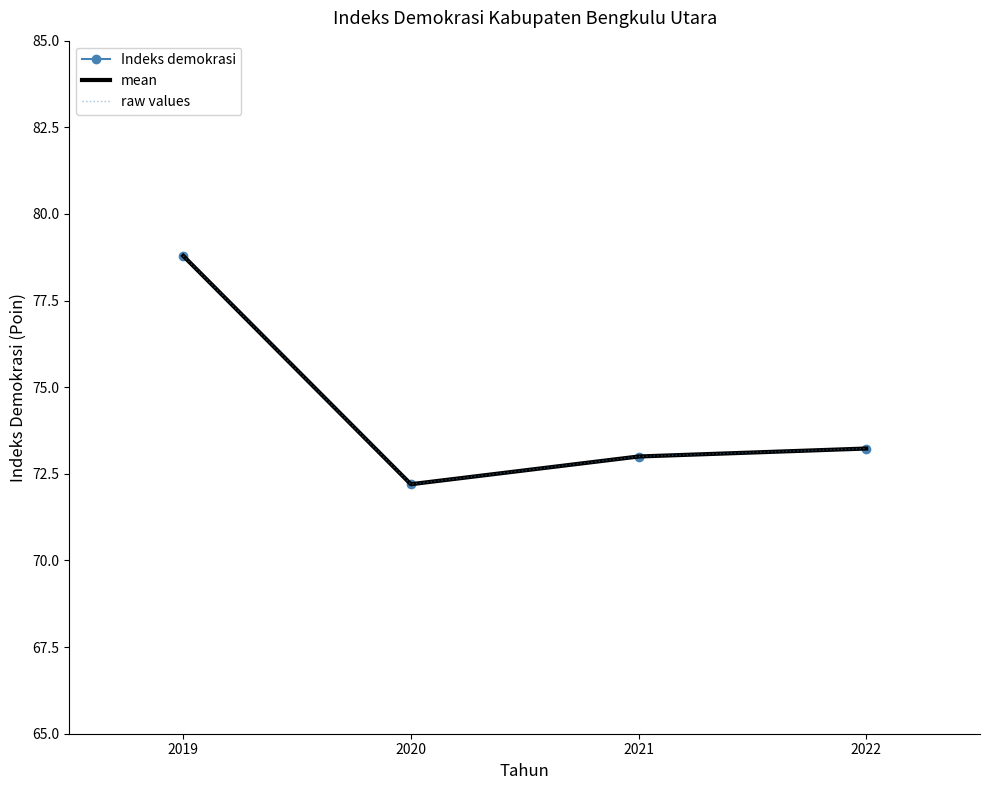

How many lines are shown in the chart?

3